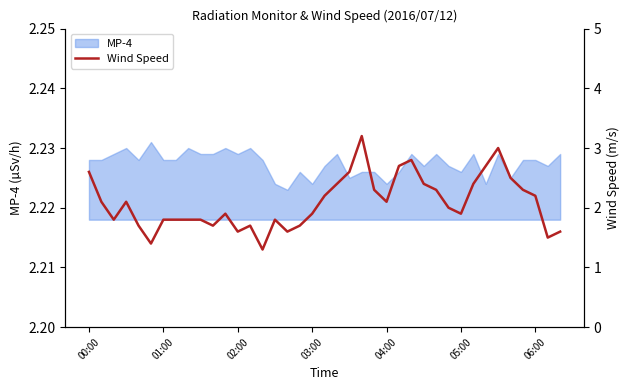

How many values are below 2?

19